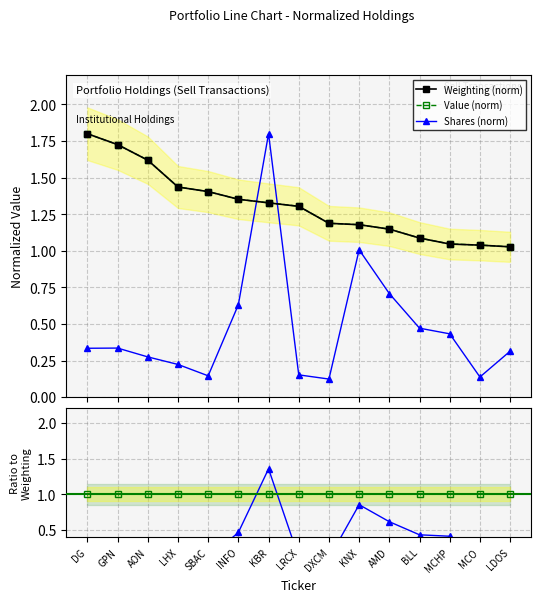

True or false: Value (norm) and Weighting (norm) intersect in this chart.

False